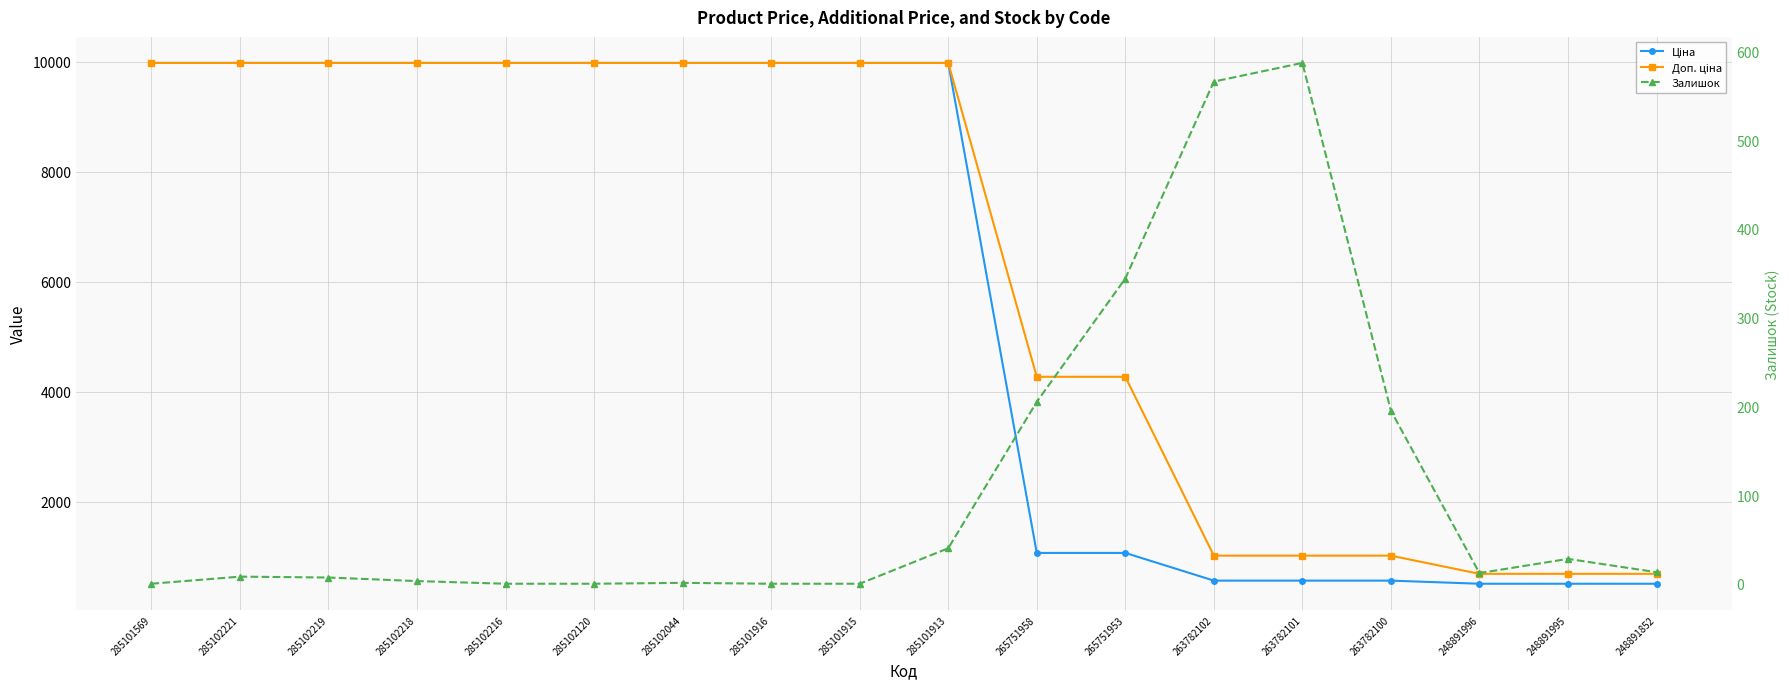

What is the label of the 6th point from the right?

263782102